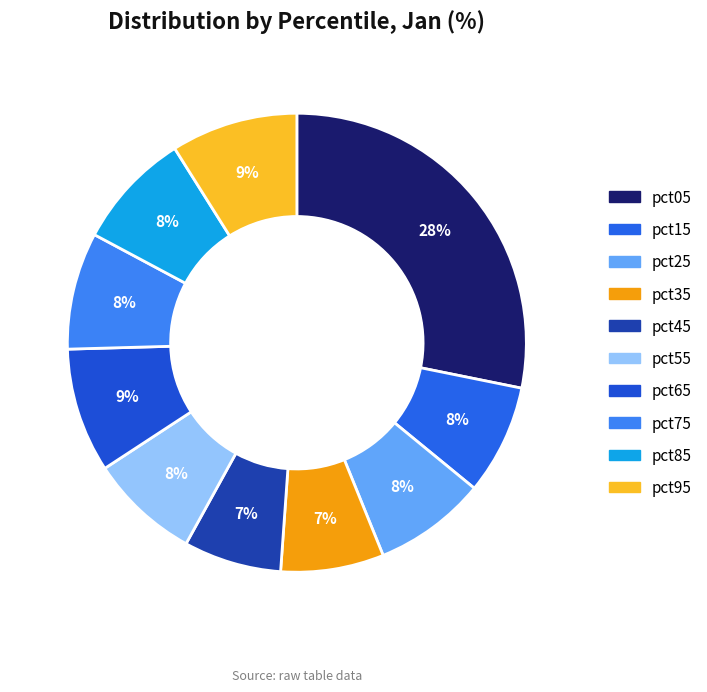

The pct15 slice represents 1% of the pie. True or false?

False